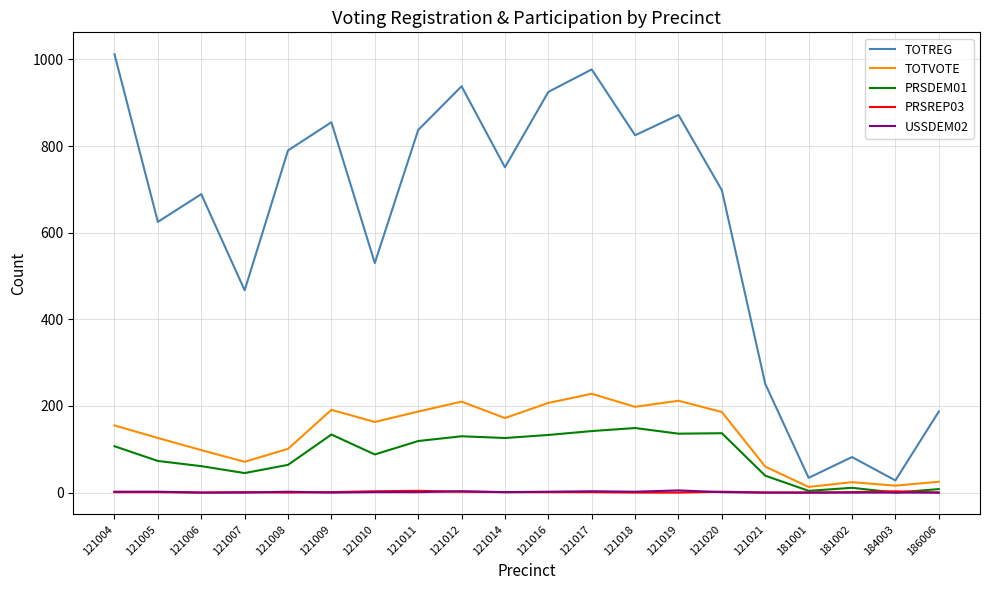

True or false: PRSDEM01 and TOTREG intersect in this chart.

False